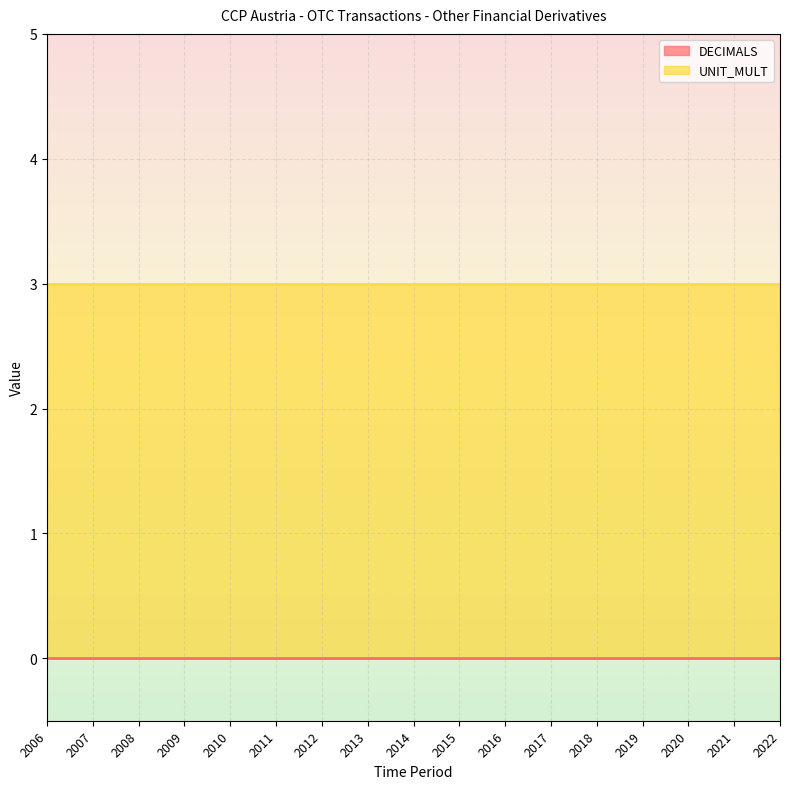

What are all the series names shown in the legend?

DECIMALS, UNIT_MULT